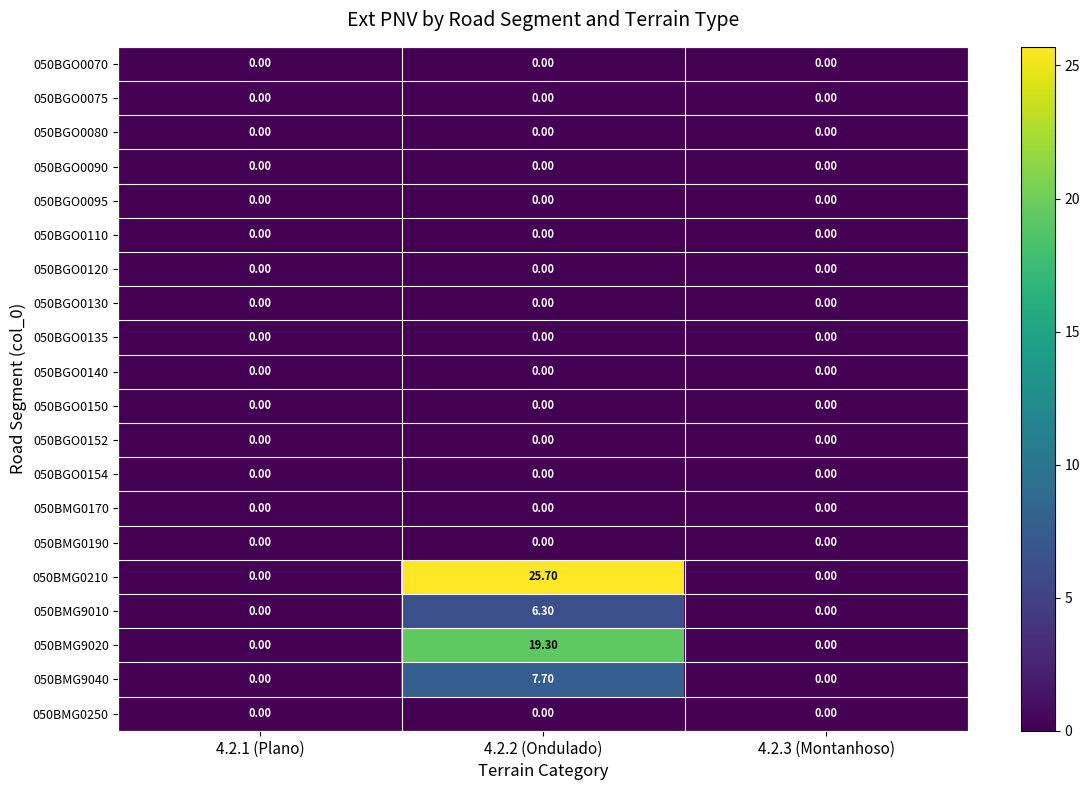

How many categories are shown in the chart?

3